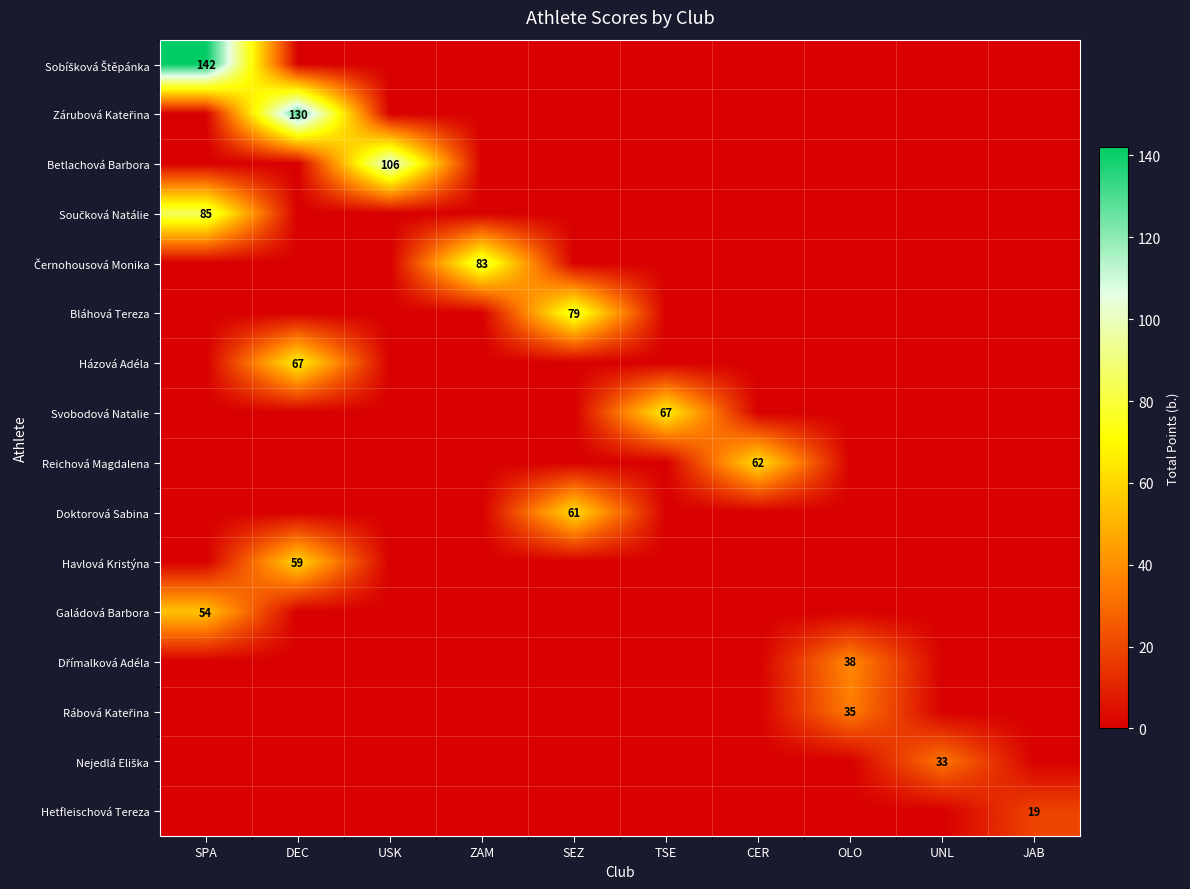

The Házová Adéla series shows 98 at DEC. True or false?

False